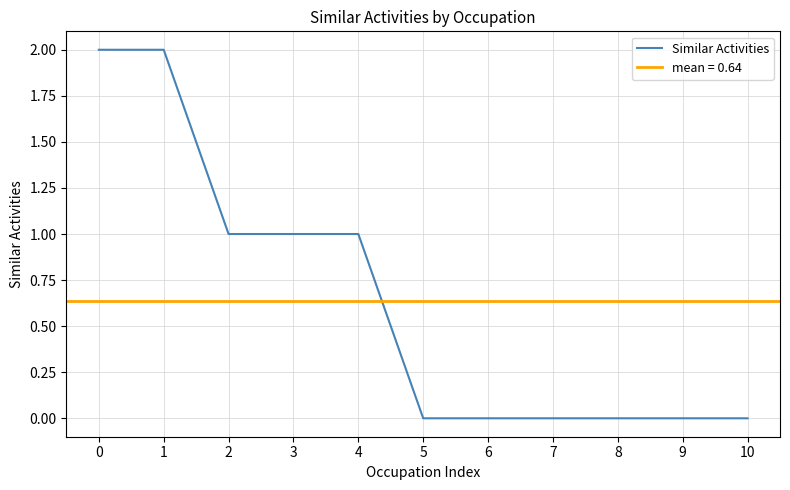

What is the sum of all values?

7